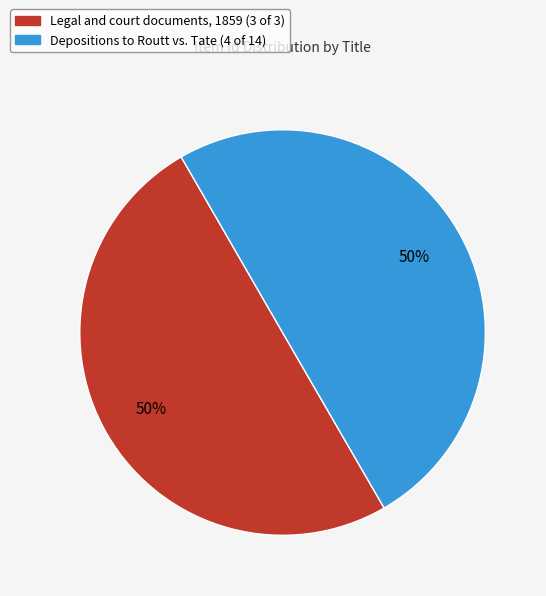

To the nearest percent, what portion does Legal and court documents, 1859 (3 of 3) represent?

50%